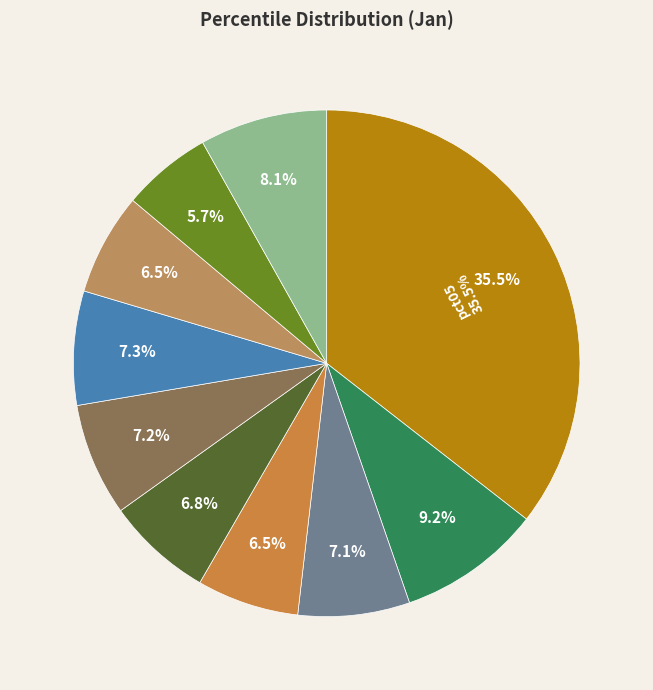

To the nearest percent, what percentage of the pie is pct55?

7%